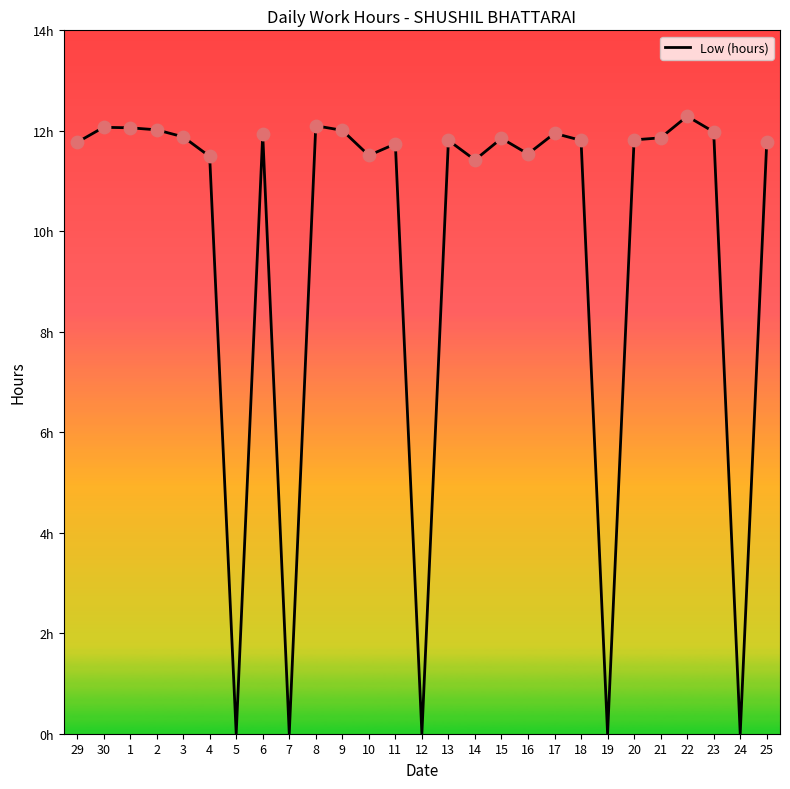

What is the ratio of the value at 14 to the value at 15?

1.0